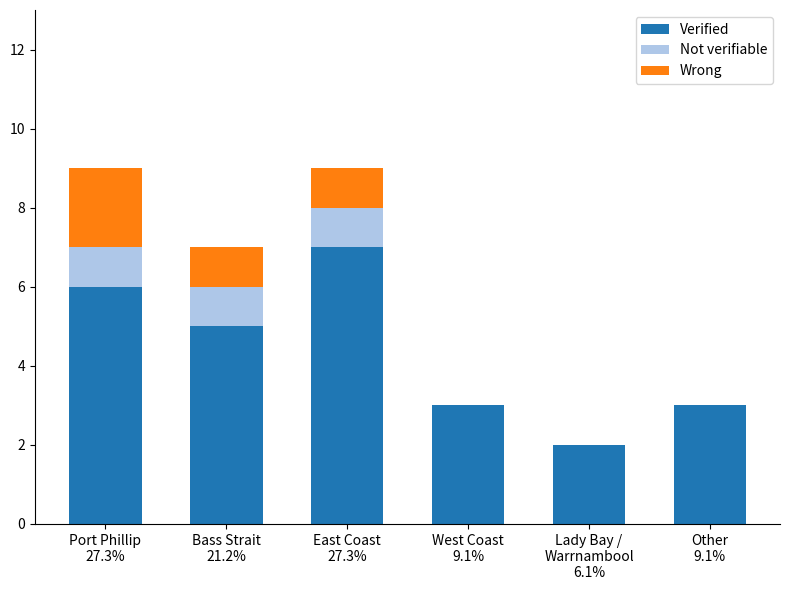

What is the highest value of the Verified series?

7